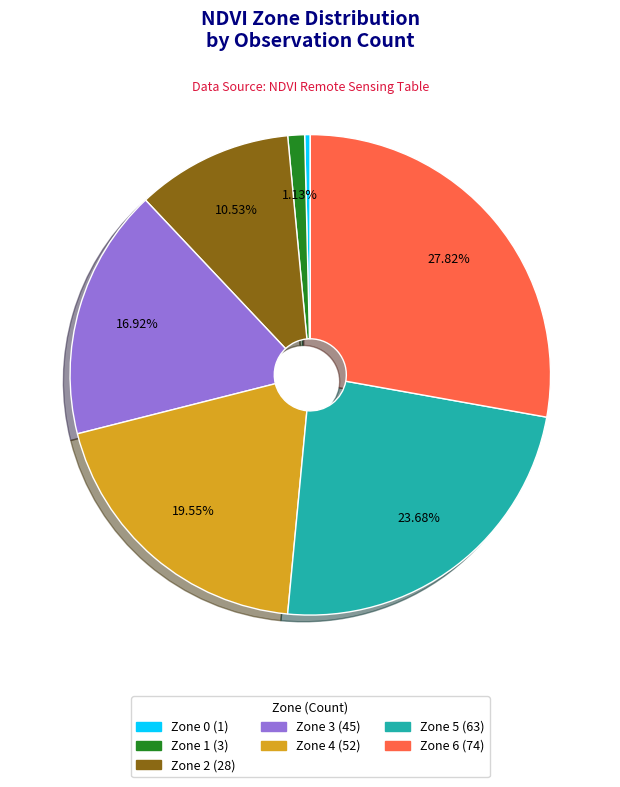

Rank the categories by value from highest to lowest.

Zone 6, Zone 5, Zone 4, Zone 3, Zone 2, Zone 1, Zone 0